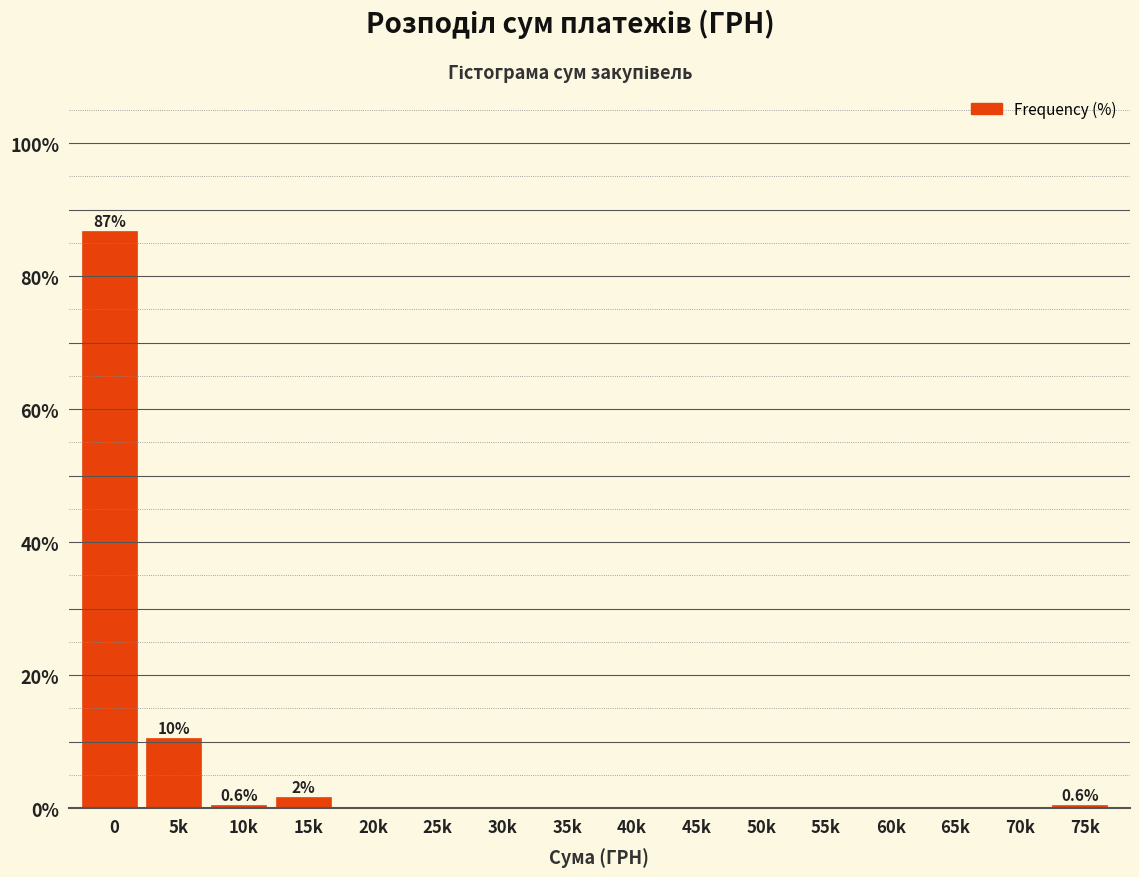

Reading left to right, what are all the values shown in this chart?

0=86.7	5k=10.5	10k=0.6	15k=1.7	20k=0.0	25k=0.0	30k=0.0	35k=0.0	40k=0.0	45k=0.0	50k=0.0	55k=0.0	60k=0.0	65k=0.0	70k=0.0	75k=0.6